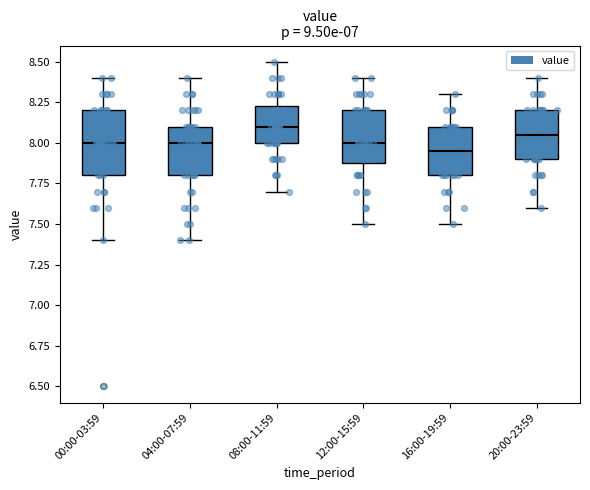

Which box is the tallest, from its lower edge to its upper edge?

00:00-03:59